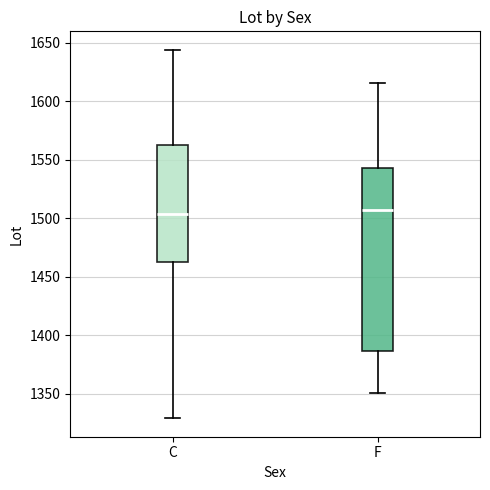

Comparing the boxes themselves (not the whiskers), which one is the tallest?

F